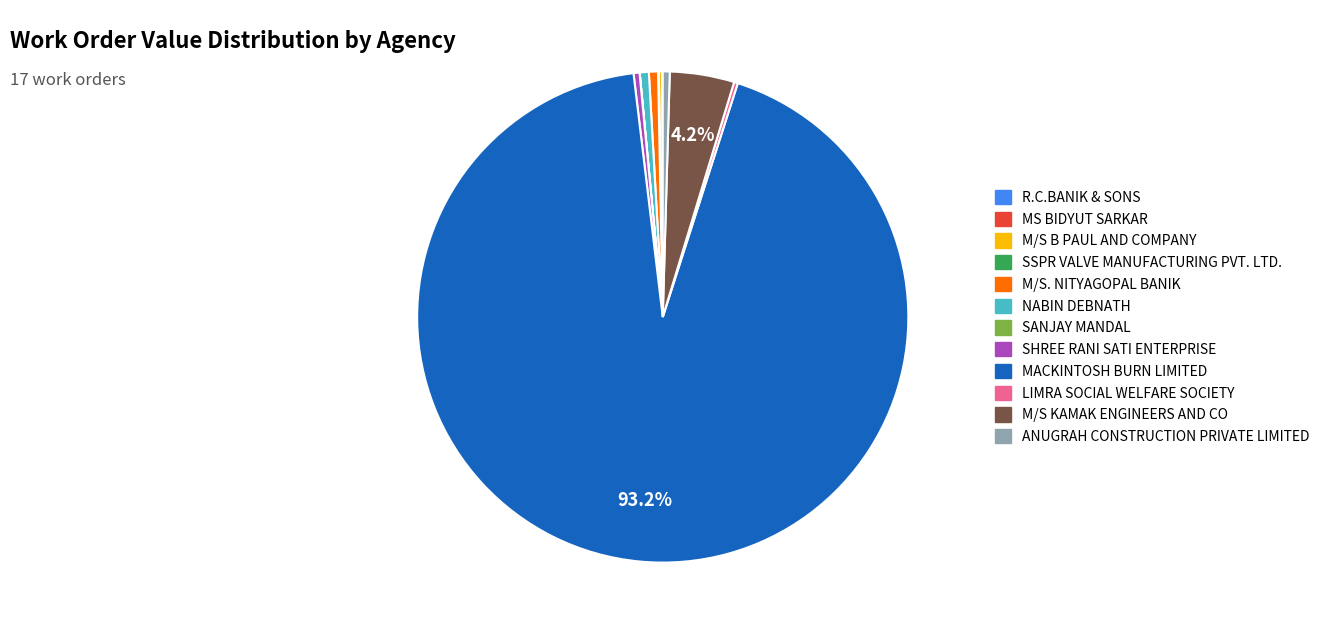

Does MACKINTOSH BURN LIMITED represent more than half of the total?

Yes